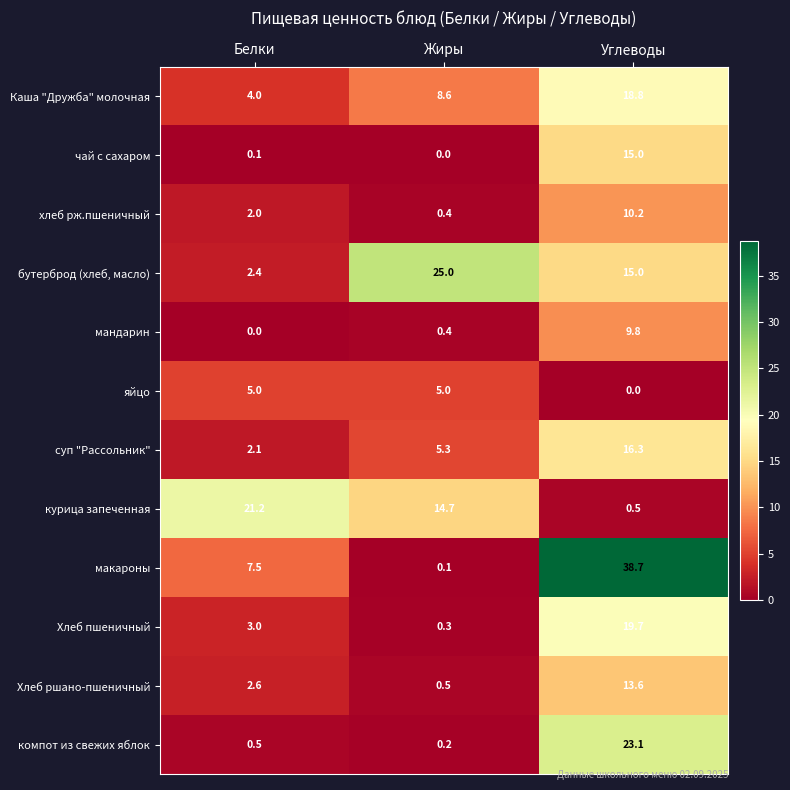

Between Белки and Углеводы, which series saw the biggest shift?

макароны